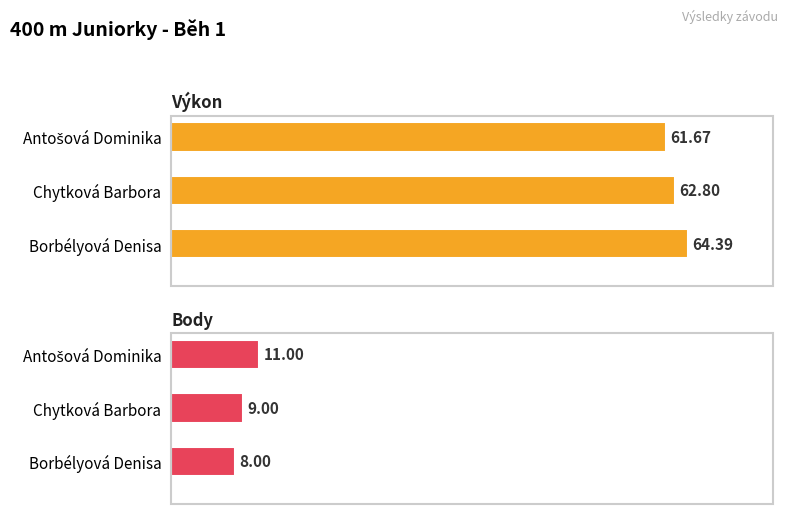

How many groups of bars are there?

3